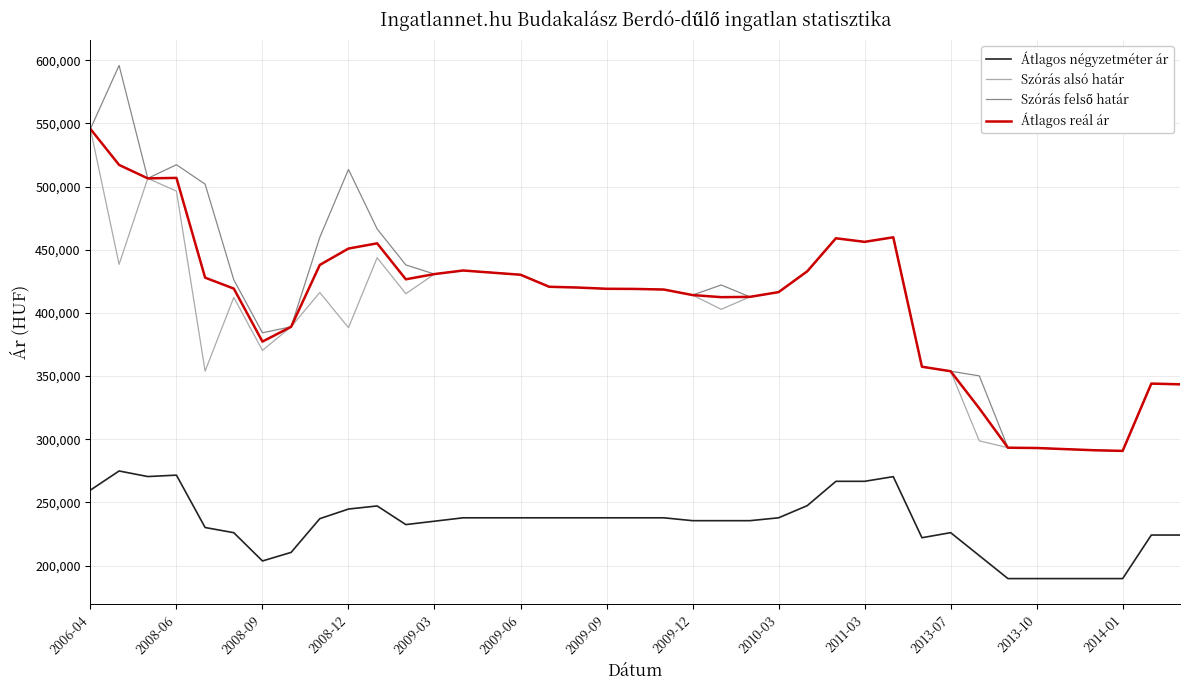

What is the highest value of the Átlagos reál ár series?

545658